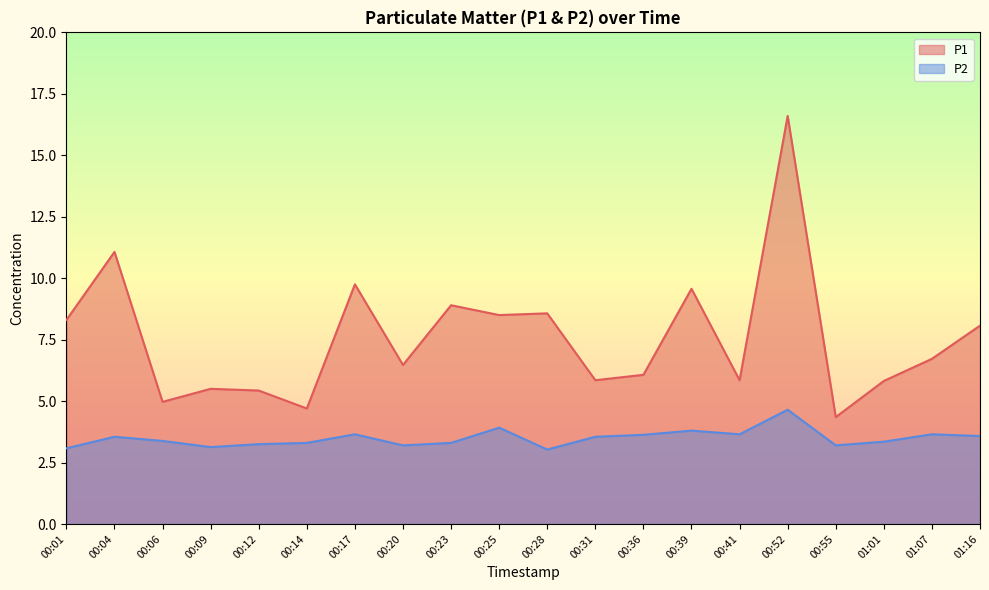

What is the highest value of the P2 series?

4.7